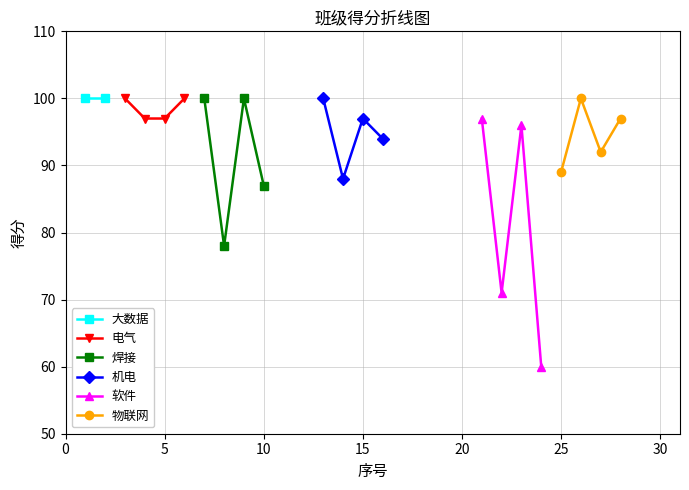

Which series has the largest total across all categories?

电气